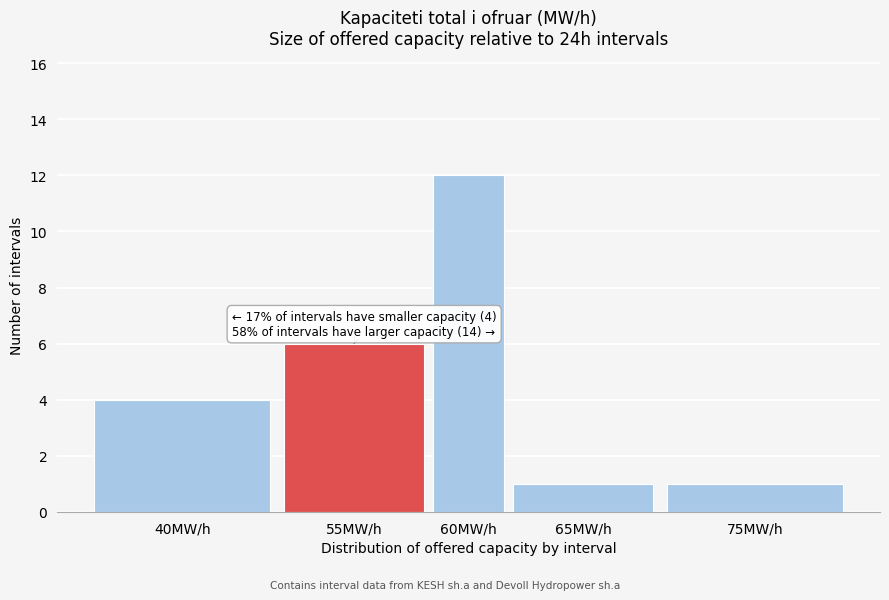

Reading left to right, transcribe all the data shown in this chart.

4	6	12	1	1